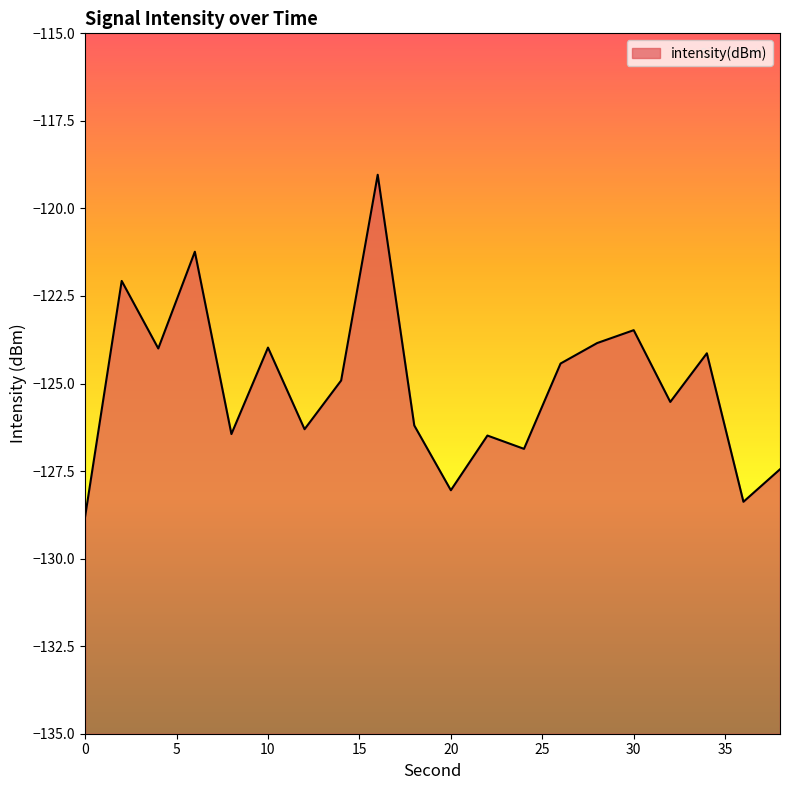

Reading left to right, list all the values displayed in this chart.

-128.8	-122.1	-124.0	-121.2	-126.4	-124.0	-126.3	-124.9	-119.0	-126.2	-128.0	-126.5	-126.9	-124.4	-123.8	-123.5	-125.5	-124.1	-128.4	-127.4